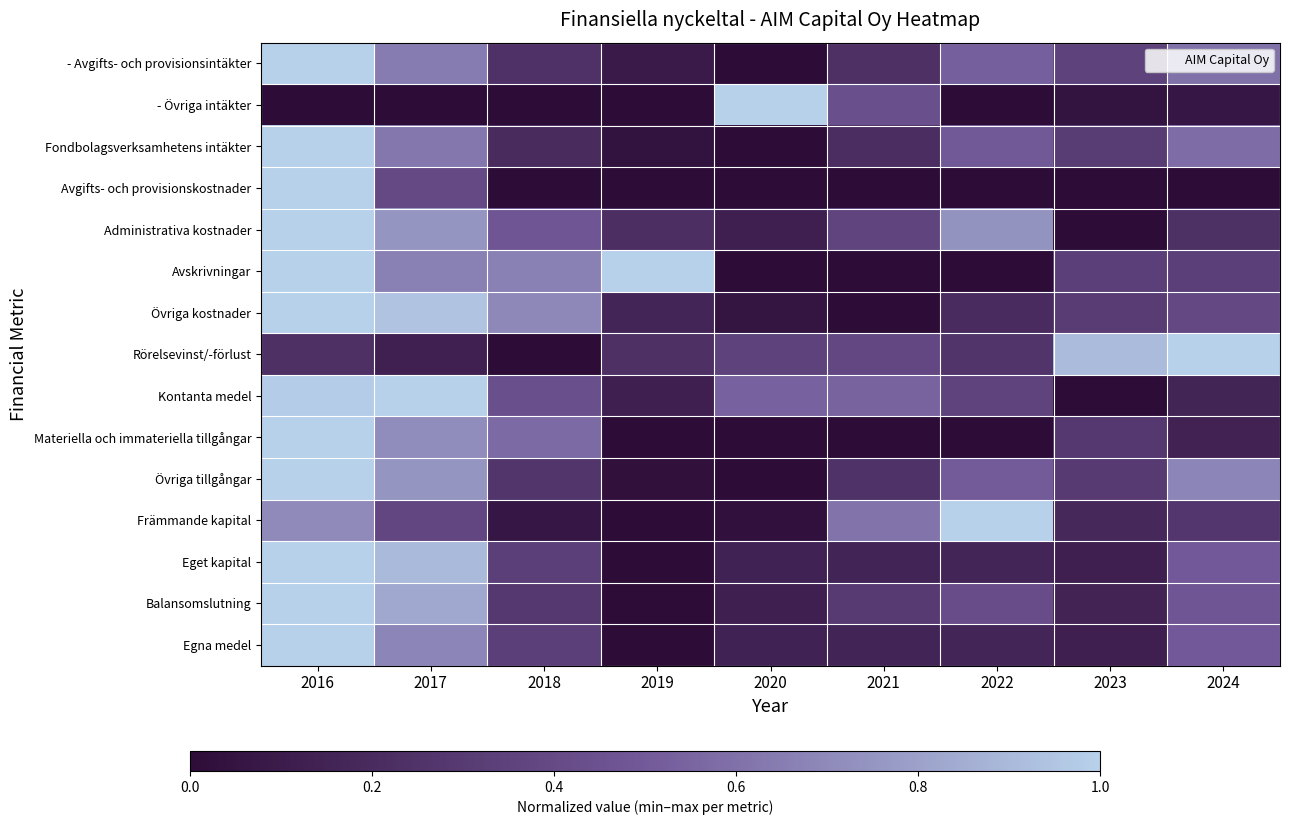

Reading left to right, extract all data points from this chart.

- Avgifts- och provisionsintäkter: 2016=1.0	2017=0.6	2018=0.2	2019=0.1	2020=0.0	2021=0.2	2022=0.5	2023=0.3	2024=0.6
- Övriga intäkter: 2016=0.0	2017=0.0	2018=0.0	2019=0.0	2020=1.0	2021=0.4	2022=0.0	2023=0.0	2024=0.1
Fondbolagsverksamhetens intäkter: 2016=1.0	2017=0.6	2018=0.2	2019=0.0	2020=0.0	2021=0.2	2022=0.5	2023=0.3	2024=0.6
Avgifts- och provisionskostnader: 2016=1.0	2017=0.4	2018=0.0	2019=0.0	2020=0.0	2021=0.0	2022=0.0	2023=0.0	2024=0.0
Administrativa kostnader: 2016=1.0	2017=0.8	2018=0.5	2019=0.2	2020=0.1	2021=0.4	2022=0.7	2023=0.0	2024=0.2
Avskrivningar: 2016=1.0	2017=0.7	2018=0.7	2019=1.0	2020=0.0	2021=0.0	2022=0.0	2023=0.3	2024=0.3
Övriga kostnader: 2016=1.0	2017=0.9	2018=0.7	2019=0.2	2020=0.1	2021=0.0	2022=0.2	2023=0.3	2024=0.4
Rörelsevinst/-förlust: 2016=0.2	2017=0.1	2018=0.0	2019=0.2	2020=0.3	2021=0.4	2022=0.3	2023=0.9	2024=1.0
Kontanta medel: 2016=1.0	2017=1.0	2018=0.4	2019=0.1	2020=0.5	2021=0.5	2022=0.4	2023=0.0	2024=0.2
Materiella och immateriella tillgångar: 2016=1.0	2017=0.7	2018=0.6	2019=0.0	2020=0.0	2021=0.0	2022=0.0	2023=0.3	2024=0.1
Övriga tillgångar: 2016=1.0	2017=0.8	2018=0.3	2019=0.0	2020=0.0	2021=0.2	2022=0.5	2023=0.3	2024=0.7
Främmande kapital: 2016=0.7	2017=0.4	2018=0.1	2019=0.0	2020=0.0	2021=0.6	2022=1.0	2023=0.2	2024=0.3
Eget kapital: 2016=1.0	2017=0.9	2018=0.3	2019=0.0	2020=0.1	2021=0.2	2022=0.2	2023=0.1	2024=0.5
Balansomslutning: 2016=1.0	2017=0.8	2018=0.3	2019=0.0	2020=0.1	2021=0.3	2022=0.4	2023=0.2	2024=0.5
Egna medel: 2016=1.0	2017=0.7	2018=0.3	2019=0.0	2020=0.1	2021=0.2	2022=0.2	2023=0.1	2024=0.5